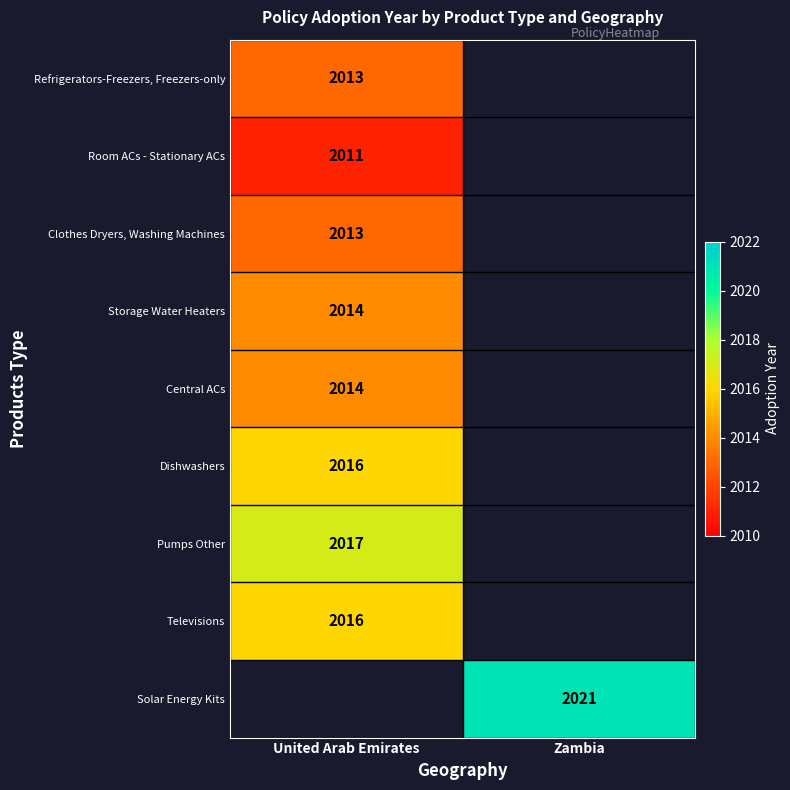

What is the smallest value displayed?

2011.0